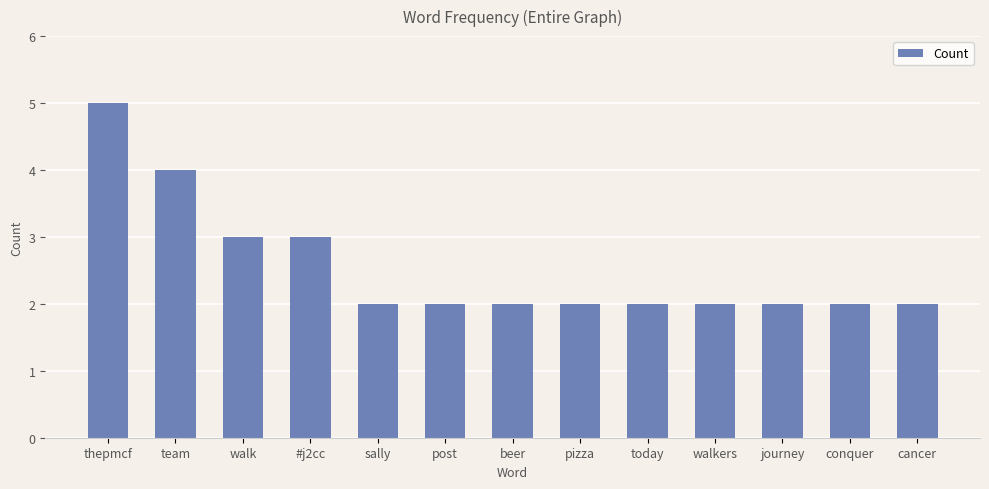

What is the difference between the second highest and minimum values?

2